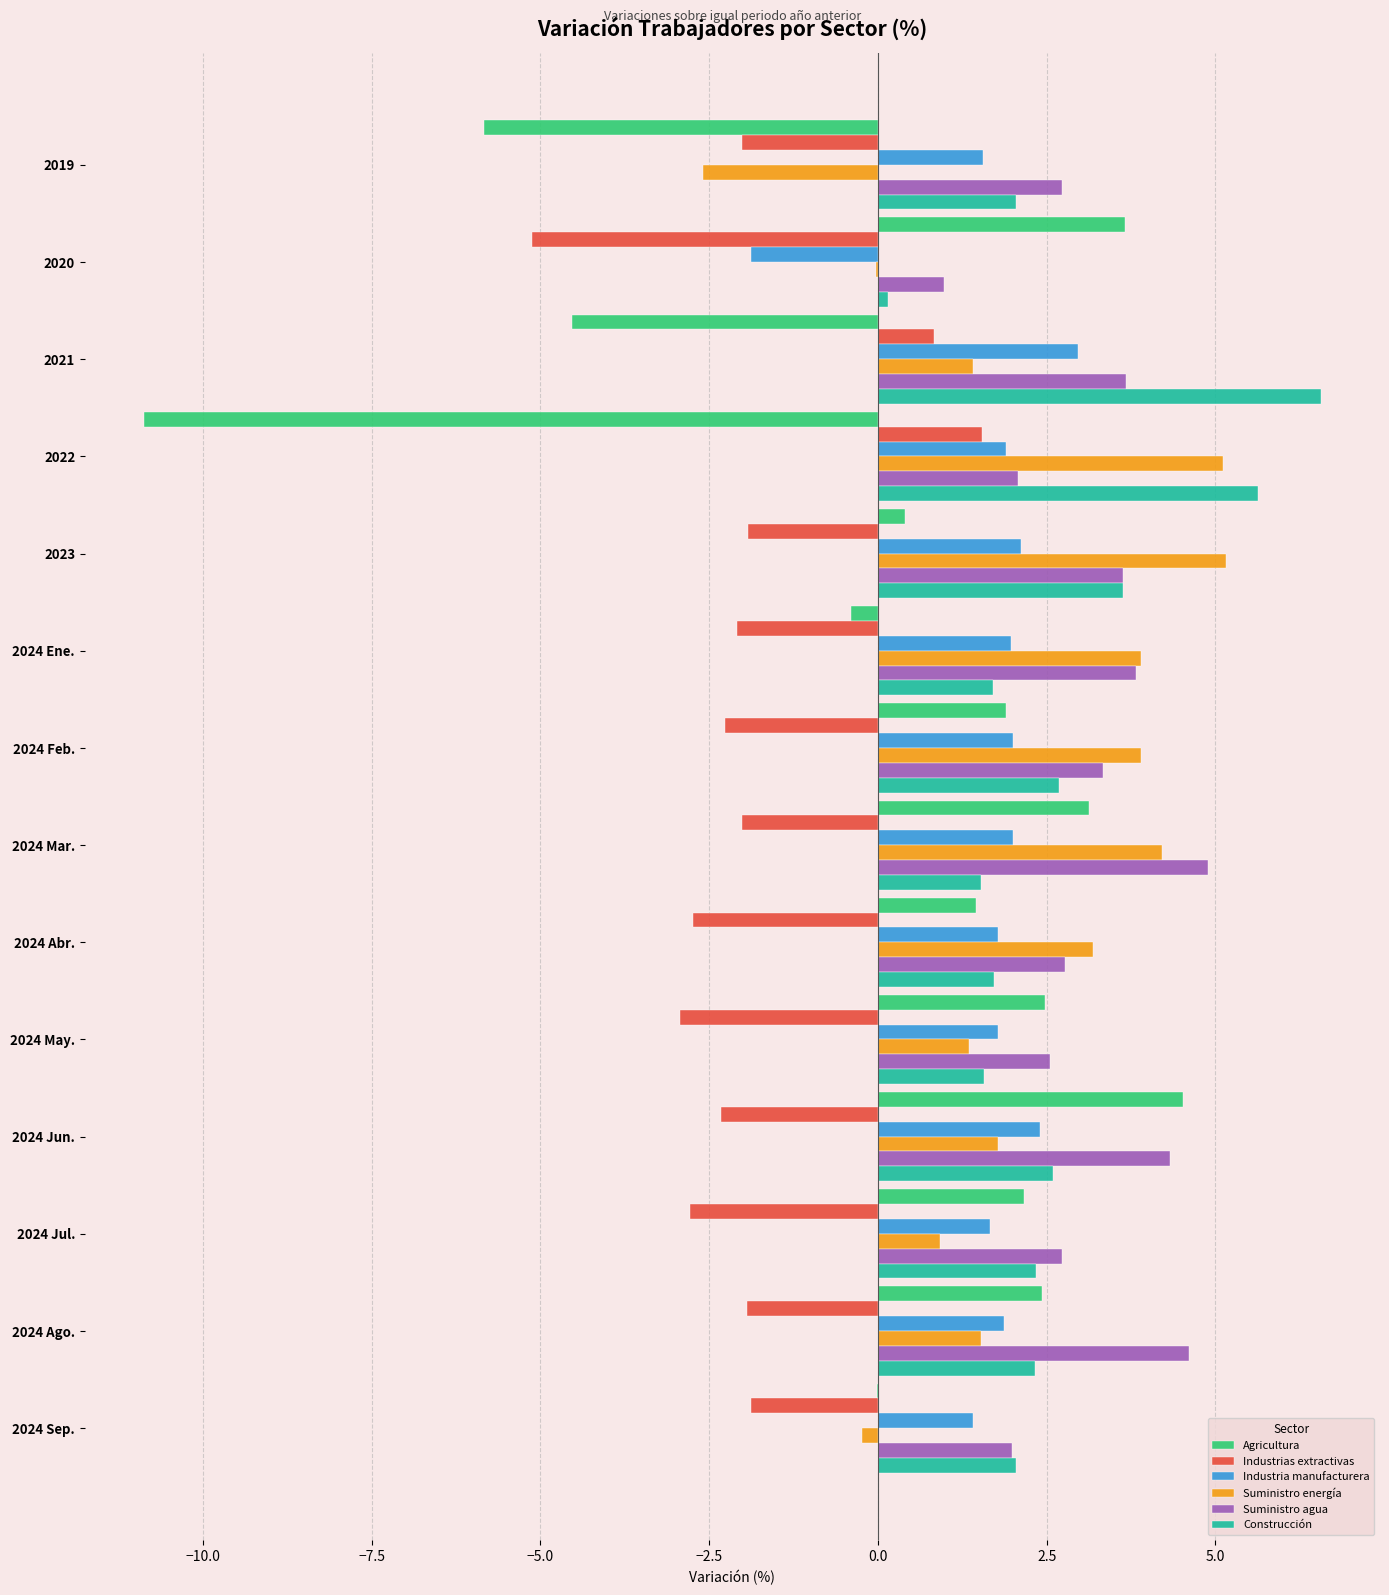

At which label does Industria manufacturera reach its peak?

2021